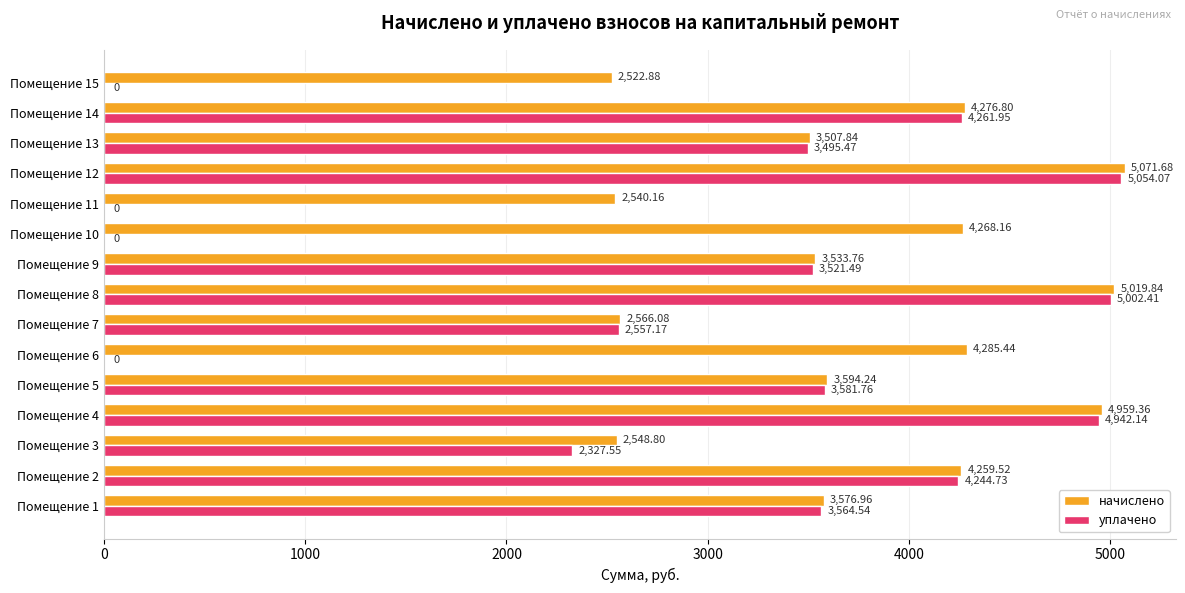

Which series has the largest total across all categories?

начислено